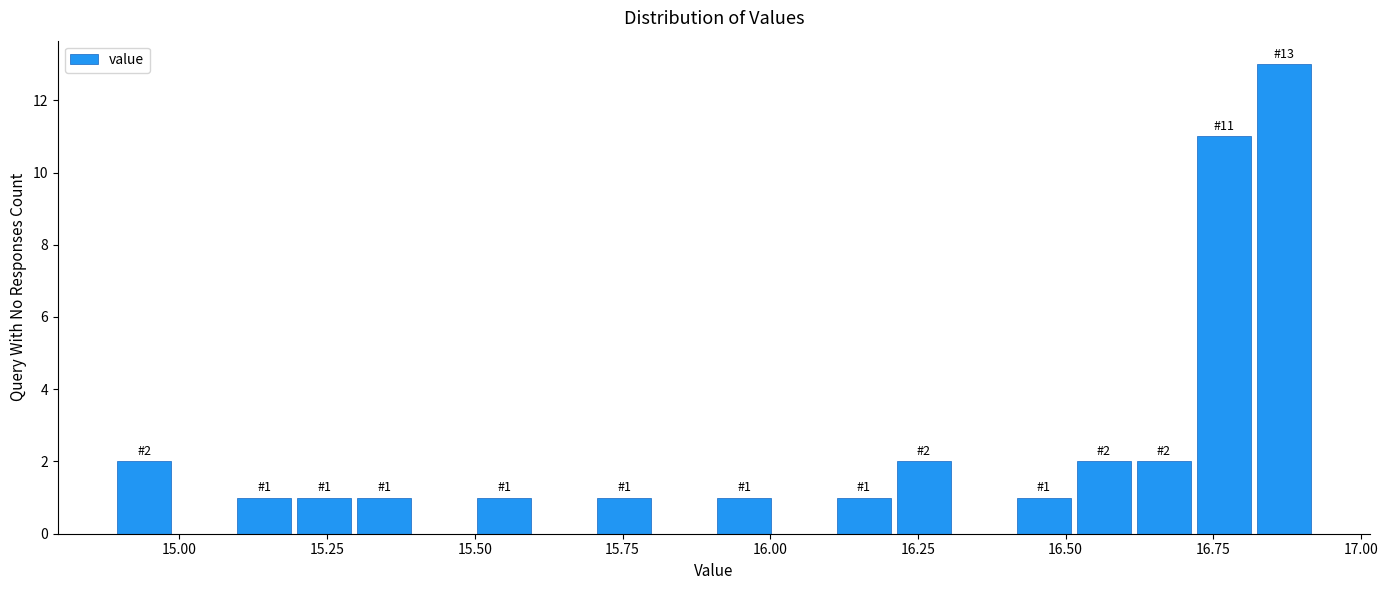

Read against the x-axis, roughly where is the centre of the tallest bar?

16.85